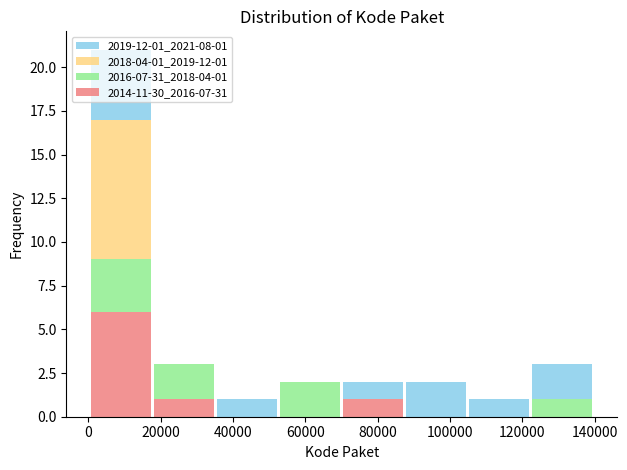

Which range on the x-axis has the tallest stacked bar (by total height)?

0 to 18000